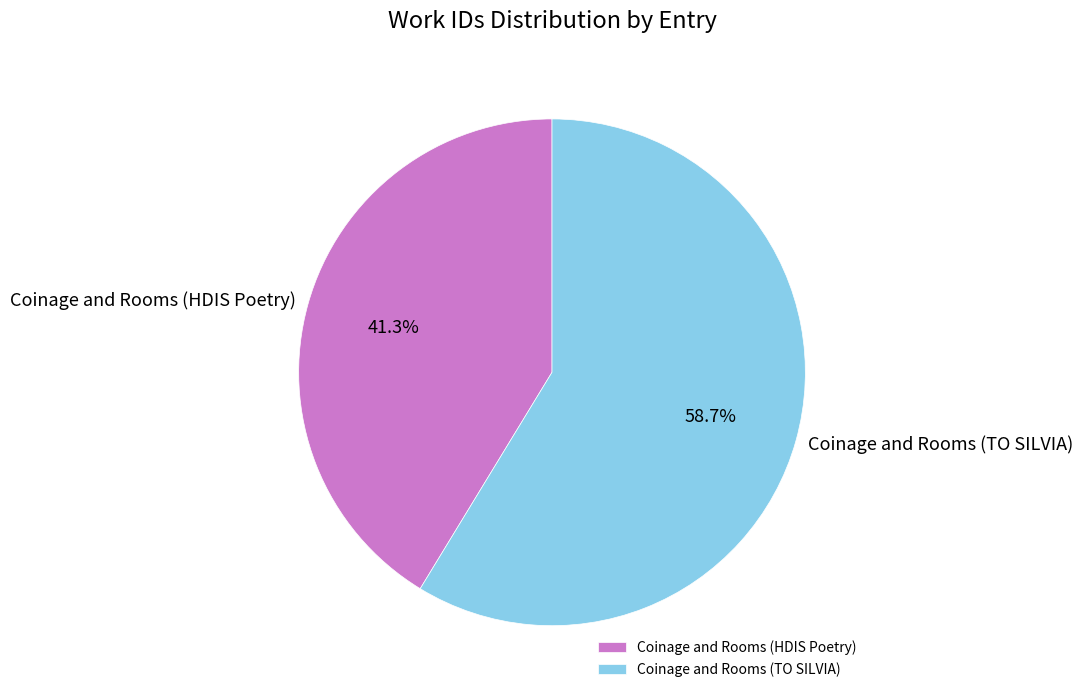

What percentage is the Coinage and Rooms (TO SILVIA) slice, to the nearest percent?

59%